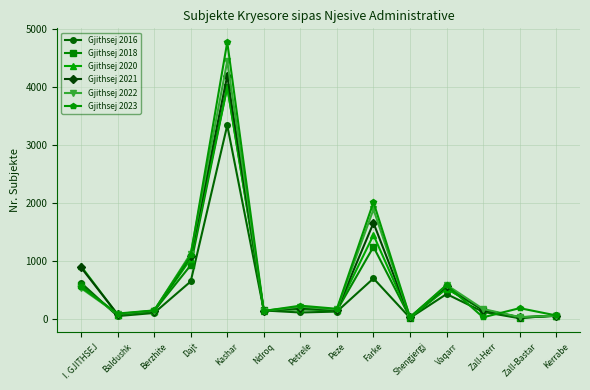

What is the maximum value shown in the chart?

4779